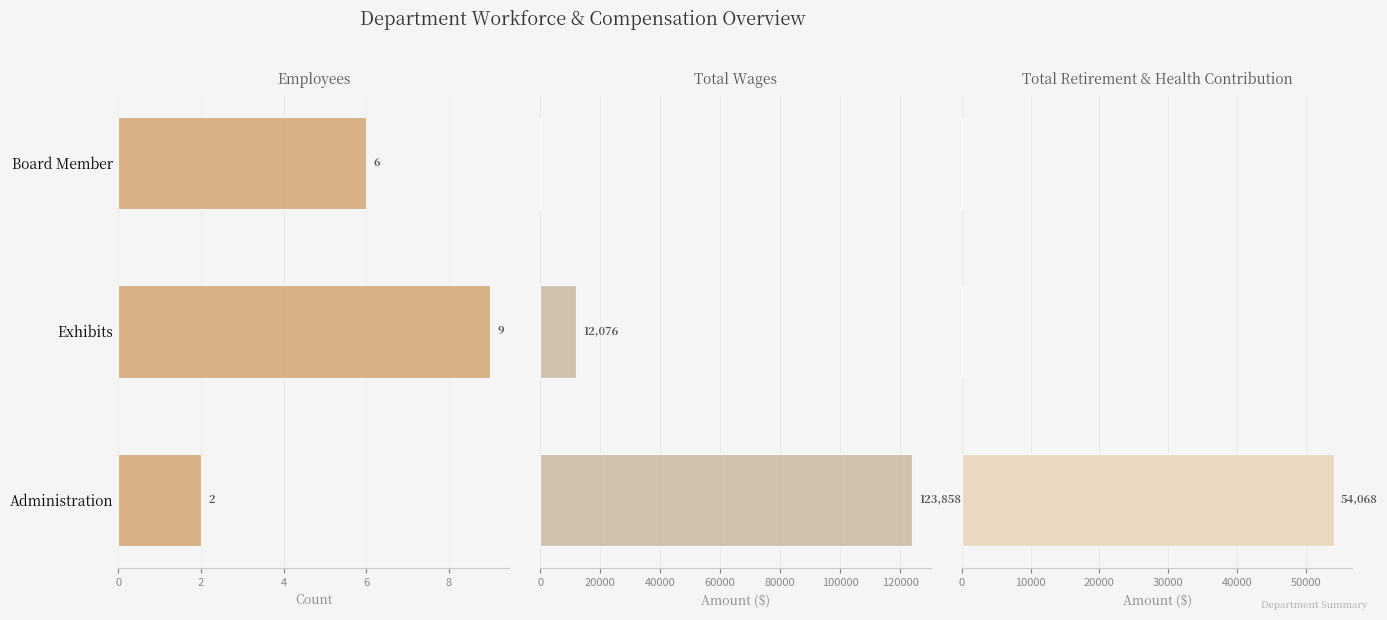

What is the difference between the second highest and minimum values in the Total Wages series?

12076